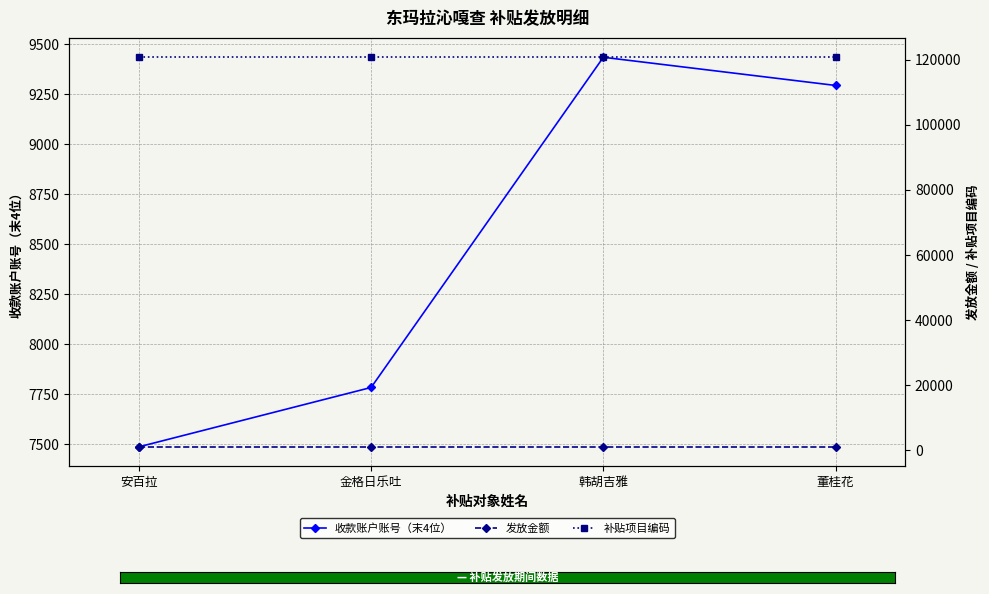

True or false: 补贴项目编码 has a value of 159312 at 韩胡吉雅.

False